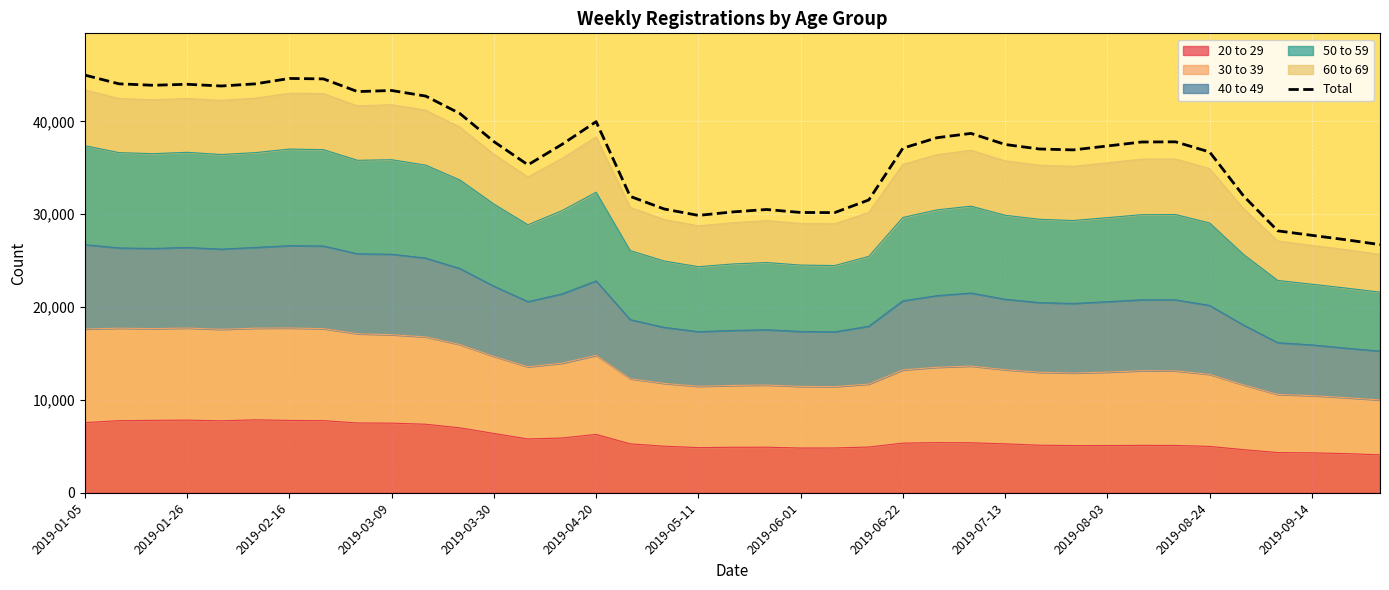

Reading left to right, extract all data points from this chart.

44984	44045	43889	43996	43811	44041	44623	44575	43209	43326	42724	40853	37824	35318	37527	39971	31922	30563	29876	30247	30513	30190	30178	31537	37111	38242	38707	37514	37028	36930	37349	37779	37798	36707	31953	28211	27730	27253	26730